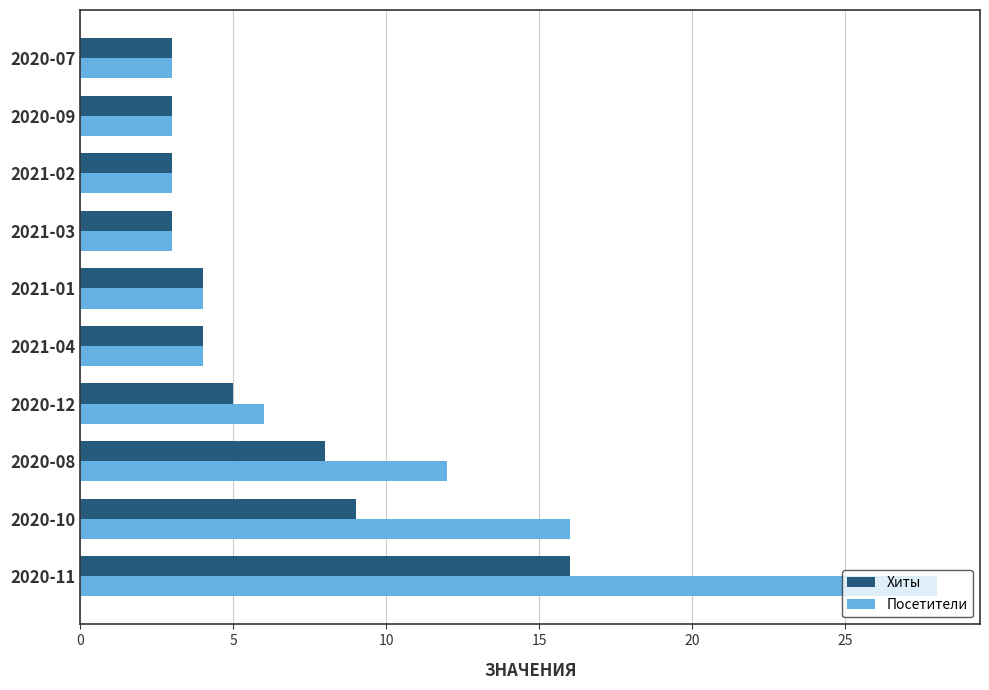

Which series has the largest total across all categories?

Посетители